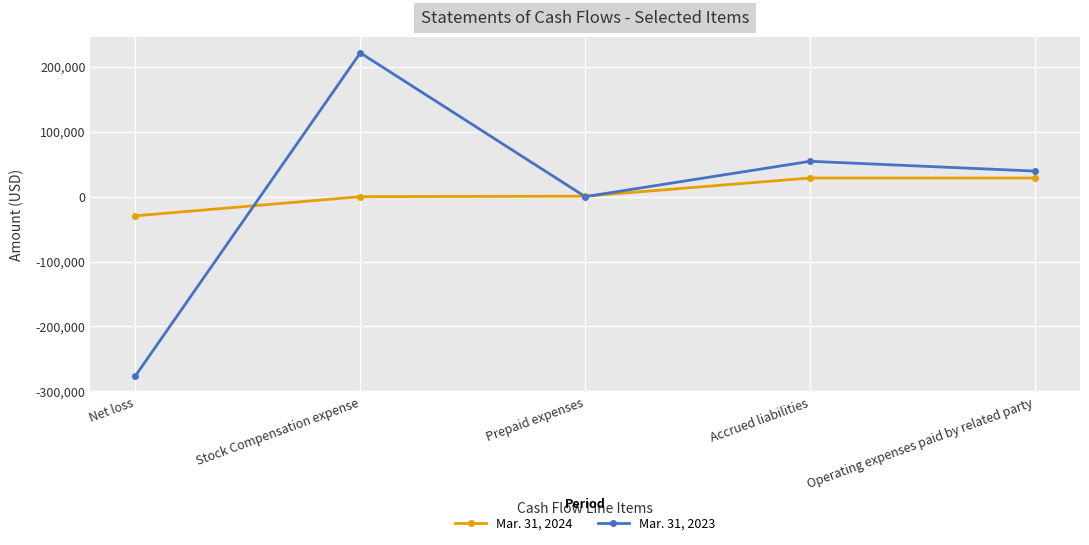

Which series has the largest range (max minus min)?

Mar. 31, 2023